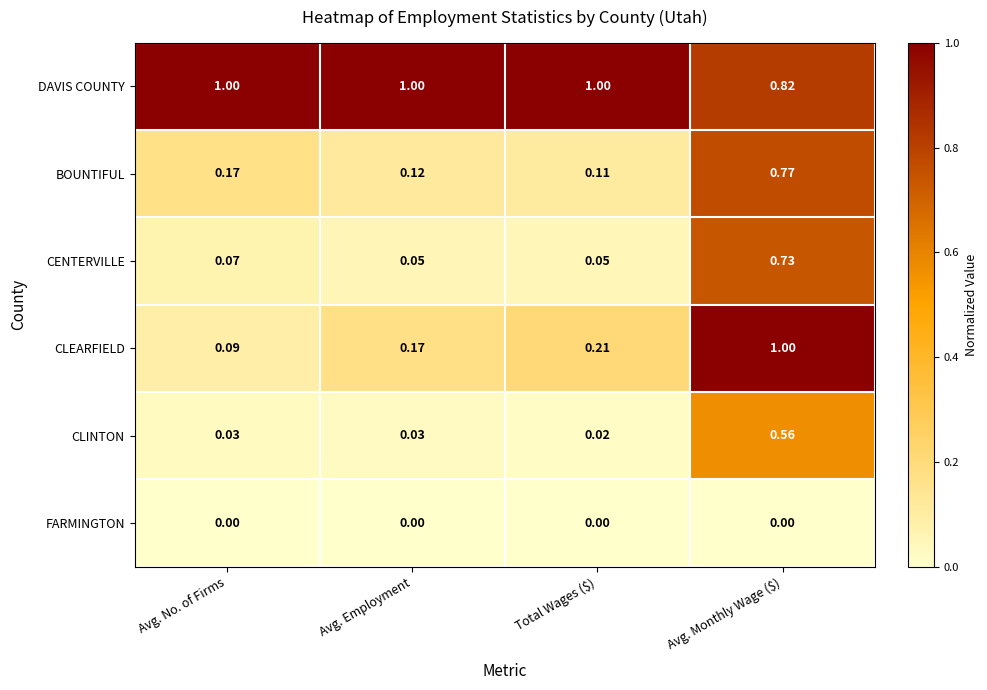

Rank the series at Total Wages ($) from lowest to highest value.

FARMINGTON, CLINTON, CENTERVILLE, BOUNTIFUL, CLEARFIELD, DAVIS COUNTY